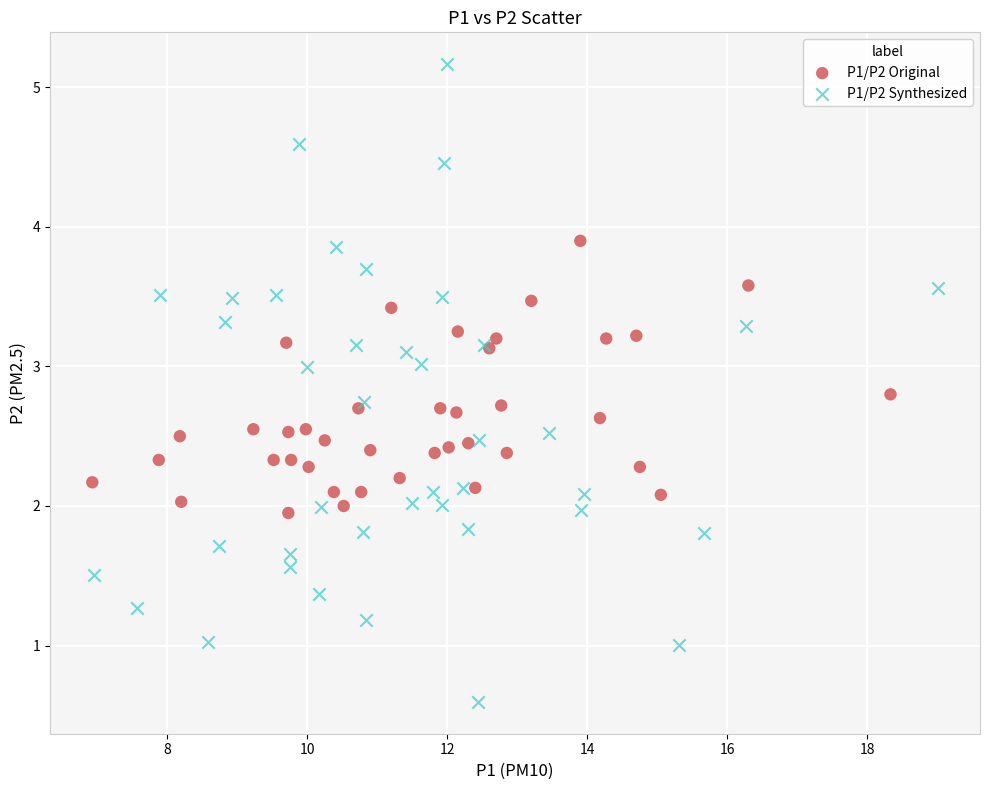

Which series has the largest Y range (max minus min)?

P1/P2 Synthesized